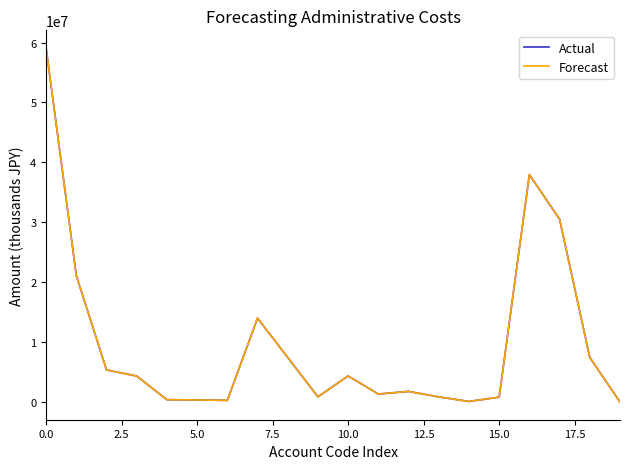

What are all the series names shown in the legend?

Actual, Forecast